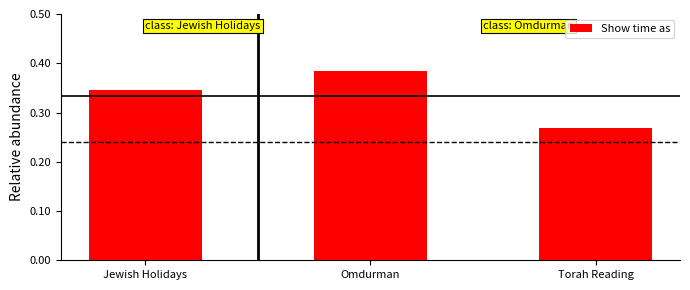

Which label corresponds to the largest value in the chart?

Omdurman